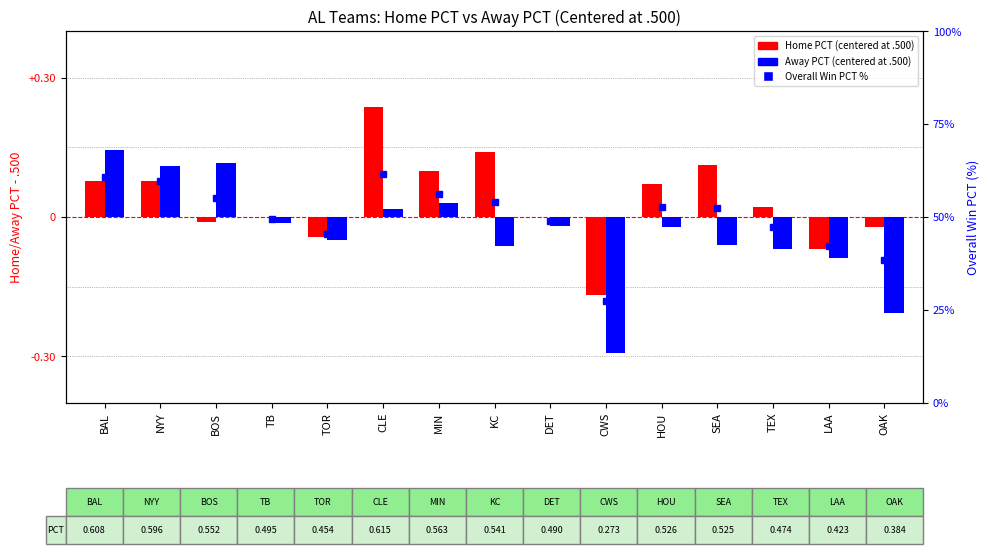

Rank the series by their maximum value, from lowest to highest.

AWAY PCT (centered at .500), HOME PCT (centered at .500), Overall PCT %